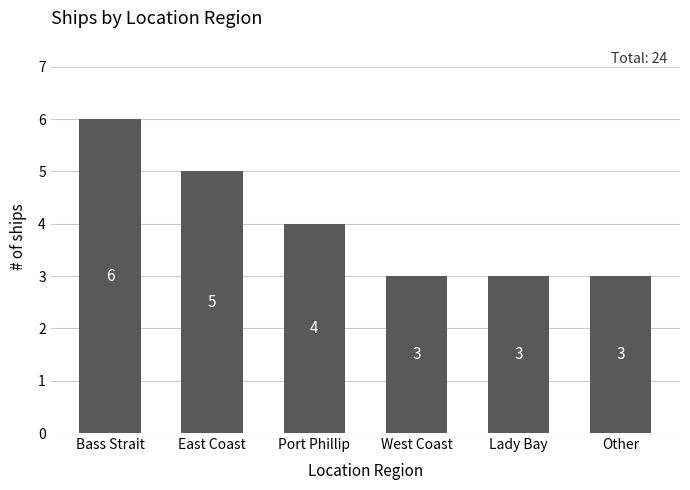

Read the value at East Coast.

5